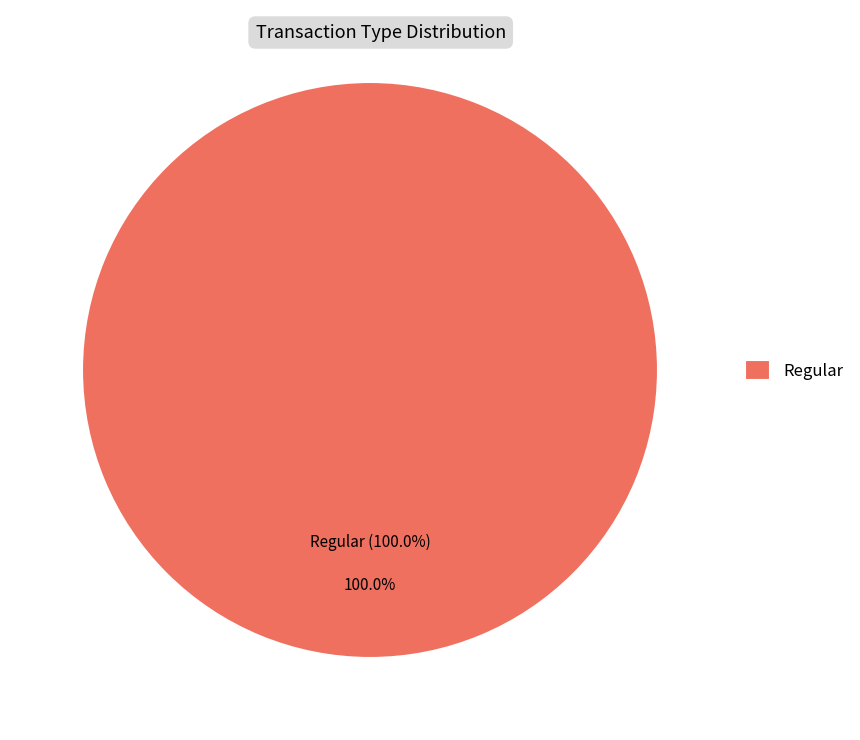

How much of the chart is everything except Ticket?

100.0%